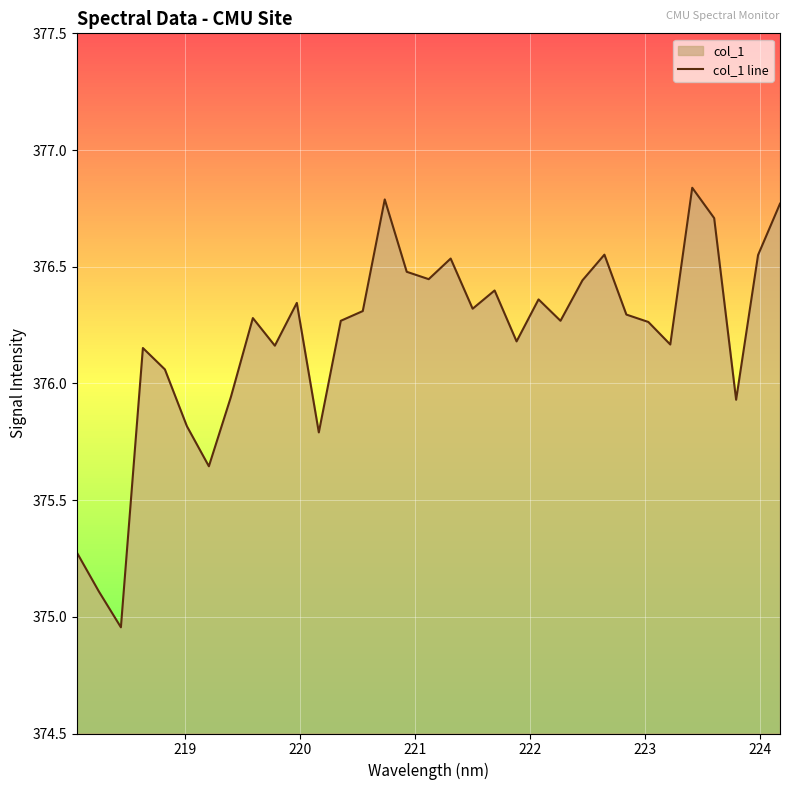

What is the value of the 2nd point from the left?

375.1